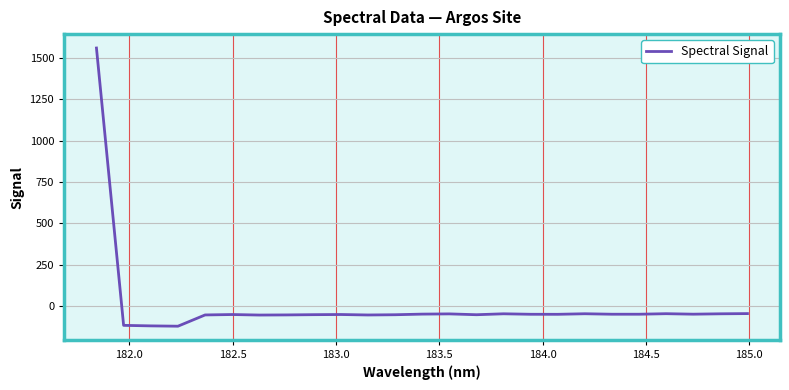

What is the greatest value displayed?

1560.2